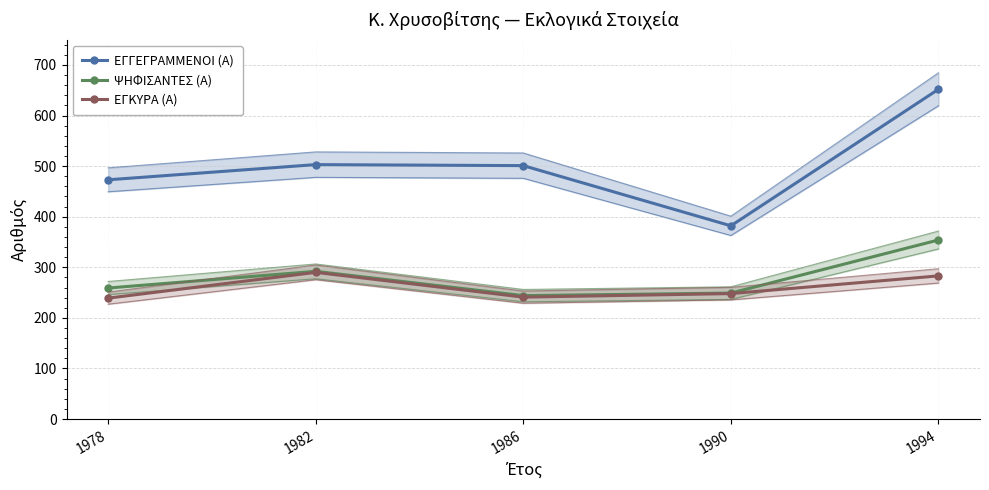

How many interior local valleys does the ΨΗΦΙΣΑΝΤΕΣ (Α) series have?

1